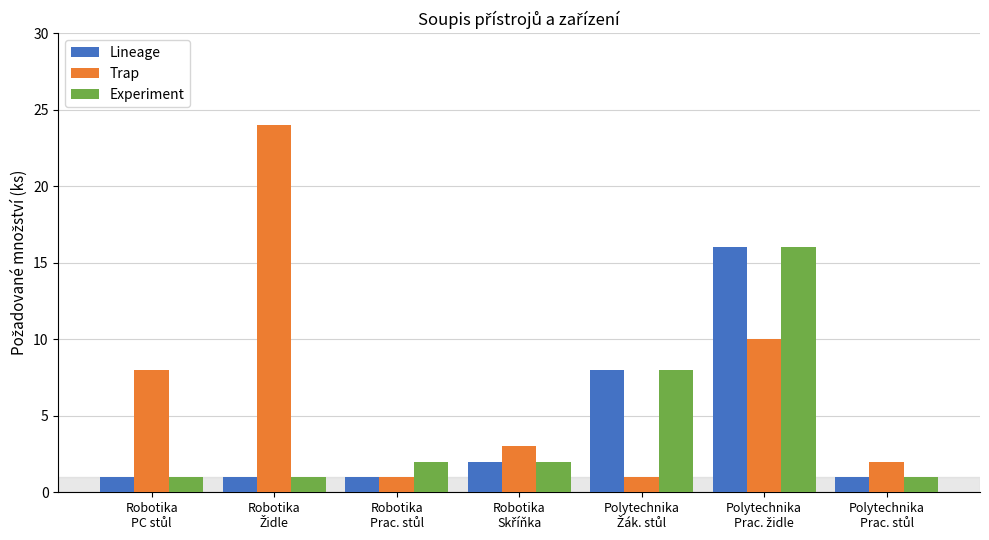

Does the chart contain any negative values?

No